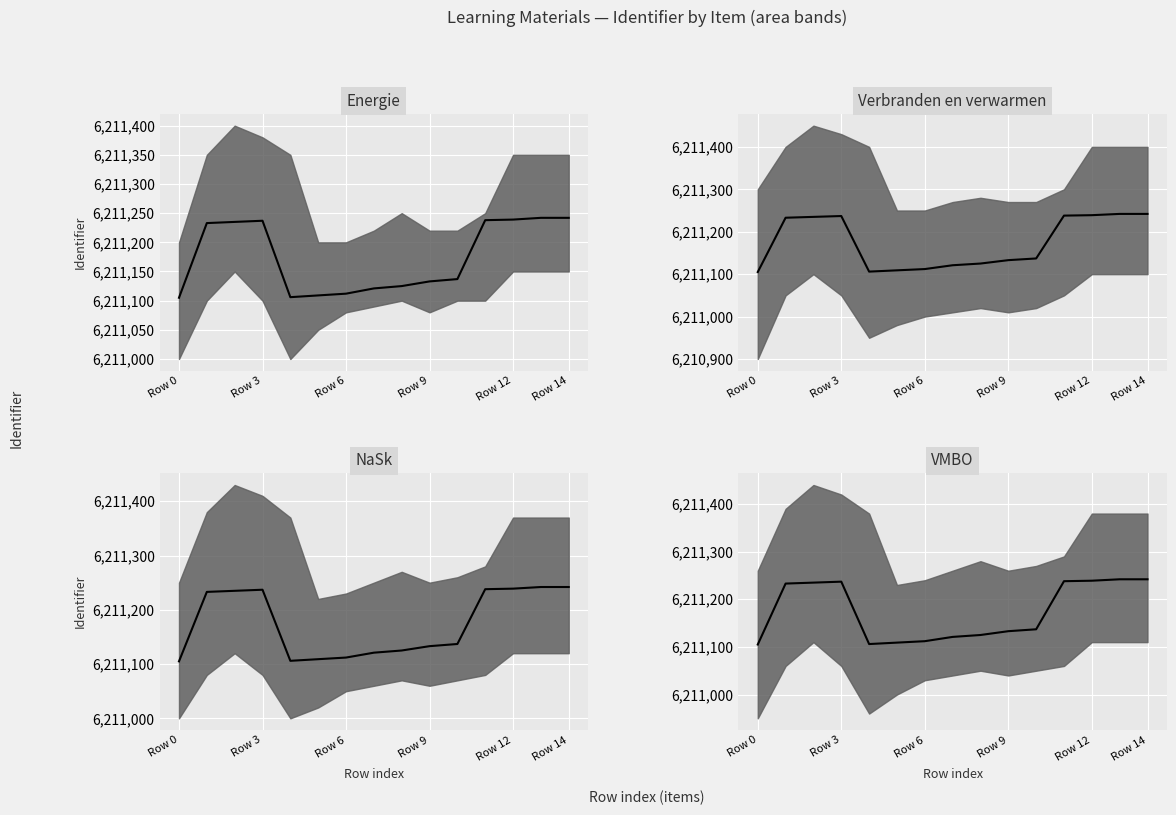

Between 14 and 7, which is larger?

14